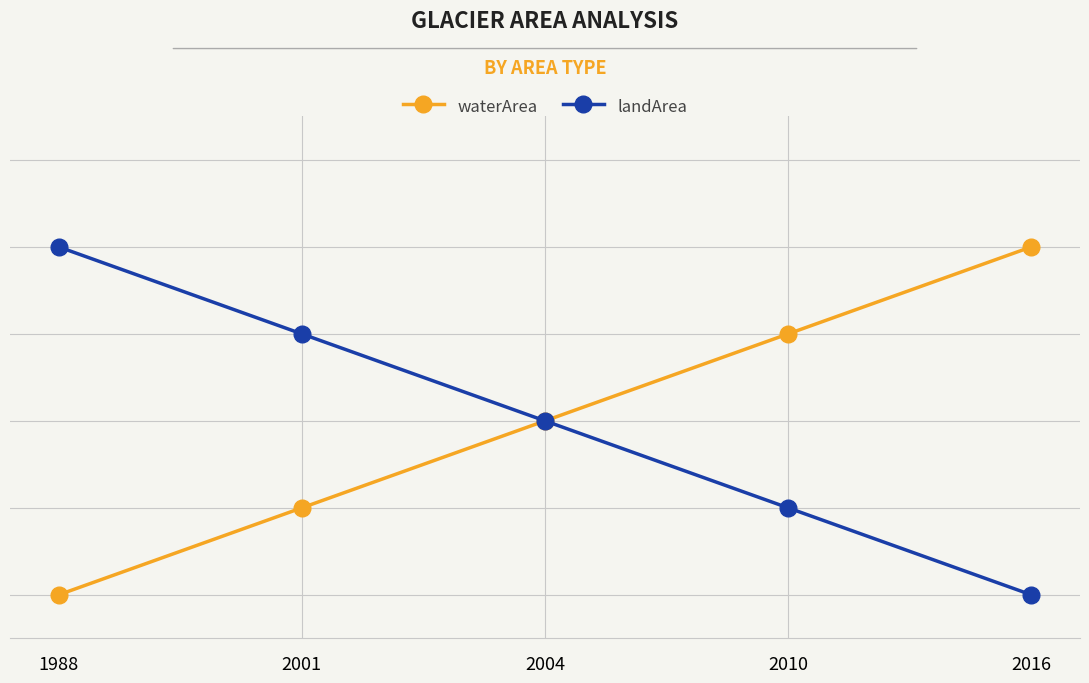

Is this an area chart (filled region under the line)?

No